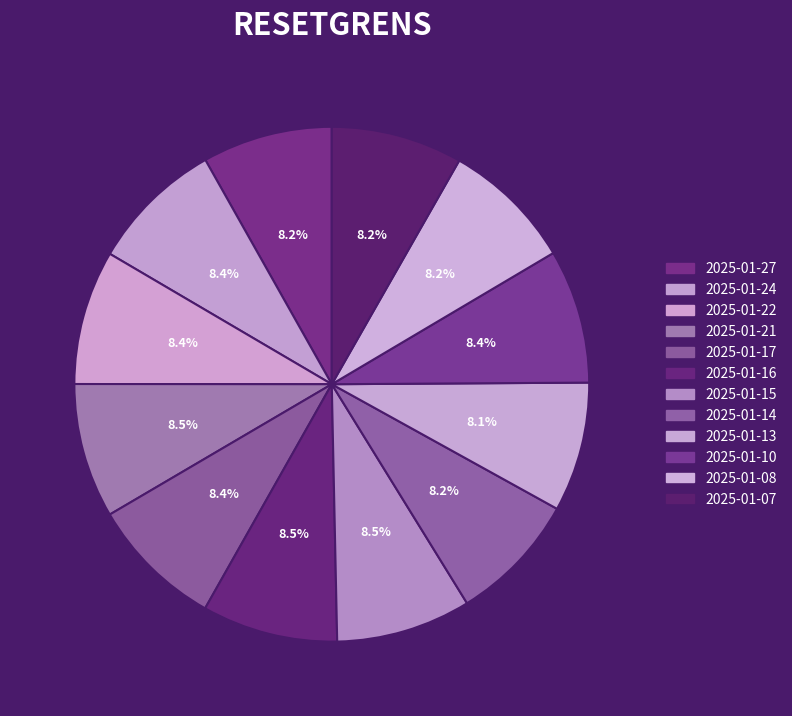

Count the number of slices in the pie.

12